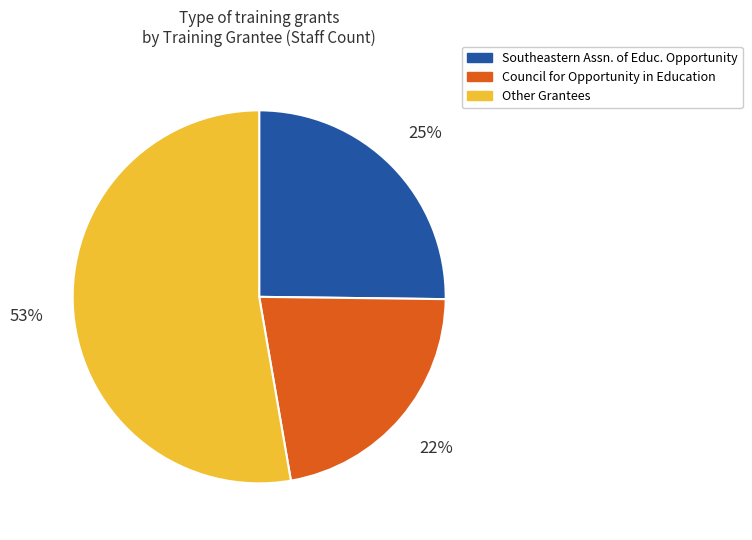

How many segments does this pie chart have?

3